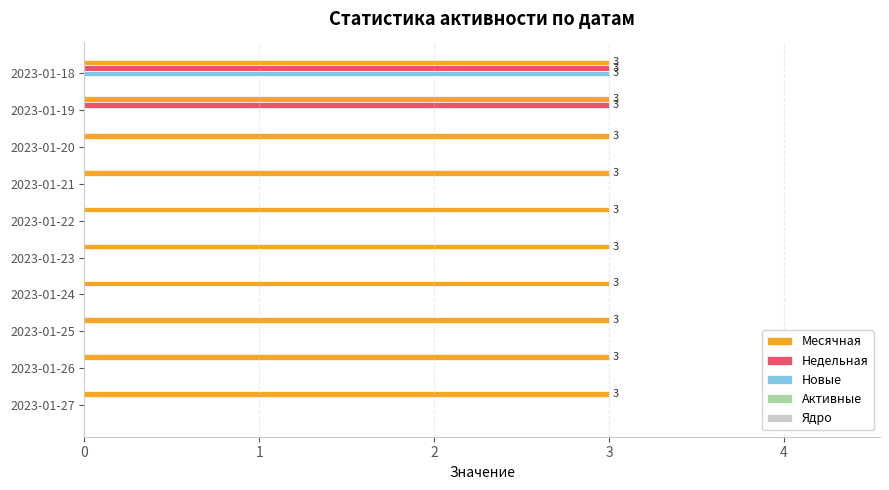

Is it true that Новые equals 4 at 2023-01-18?

False